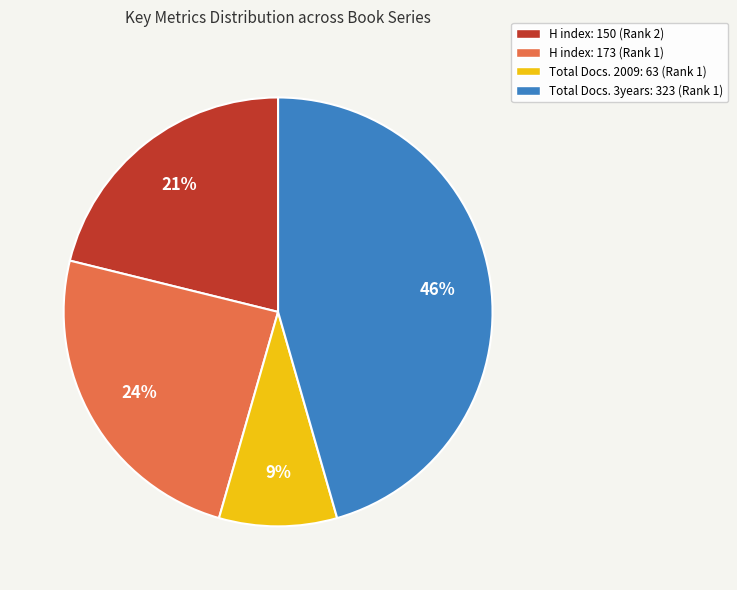

Does any single category account for the majority?

No